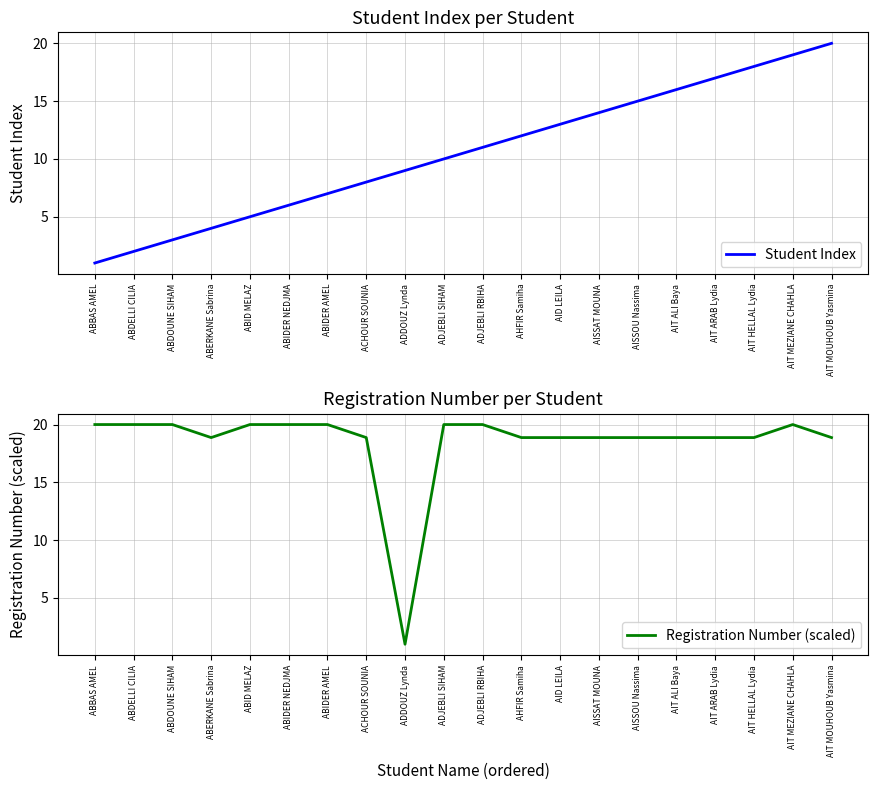

What is the difference between the highest and lowest values at ABERKANE Sabrina?

14.9